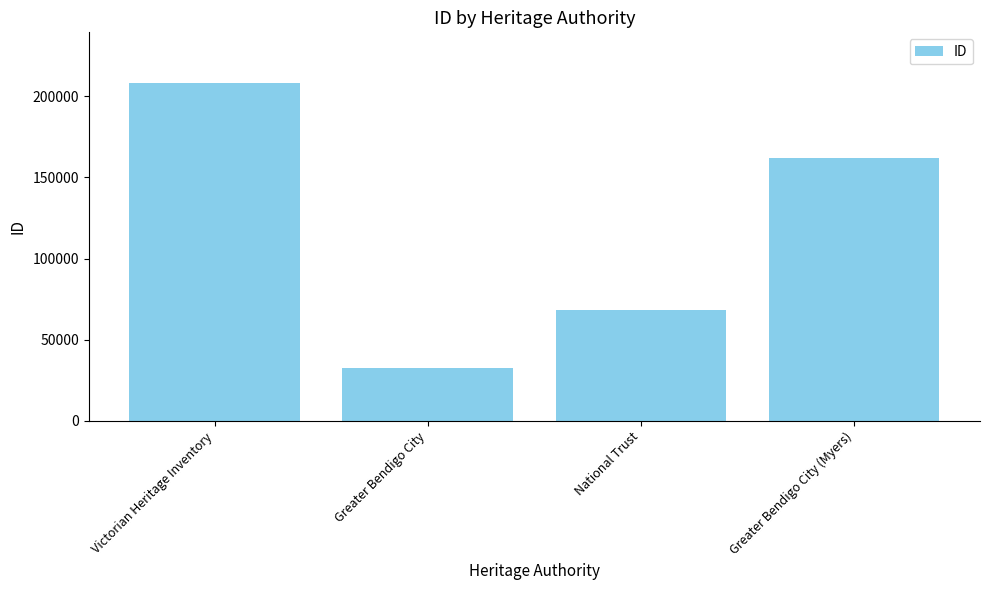

True or false: the data shows 161924 at Greater Bendigo City (Myers).

True